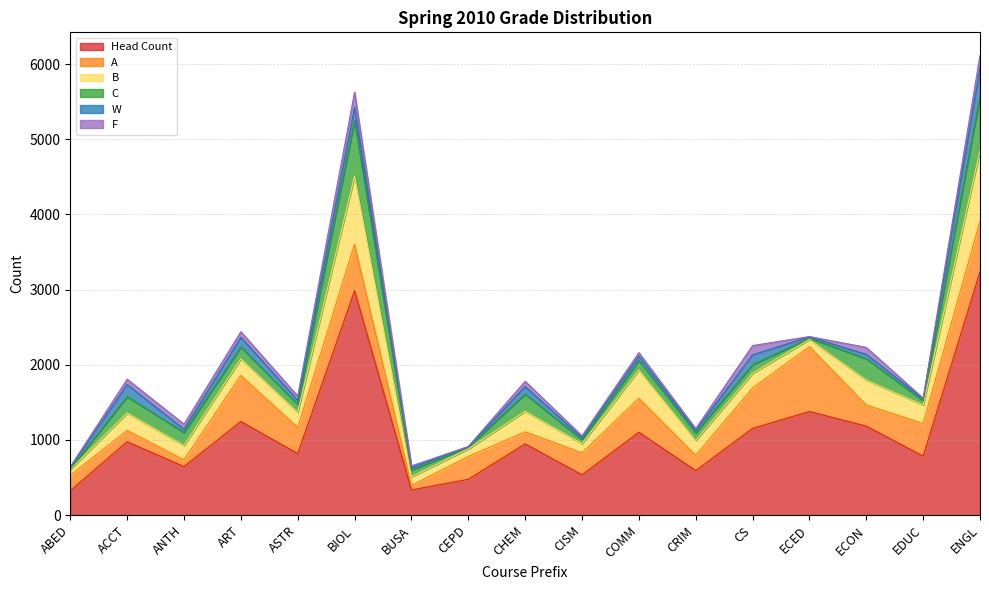

Does the chart have visible grid lines?

Yes